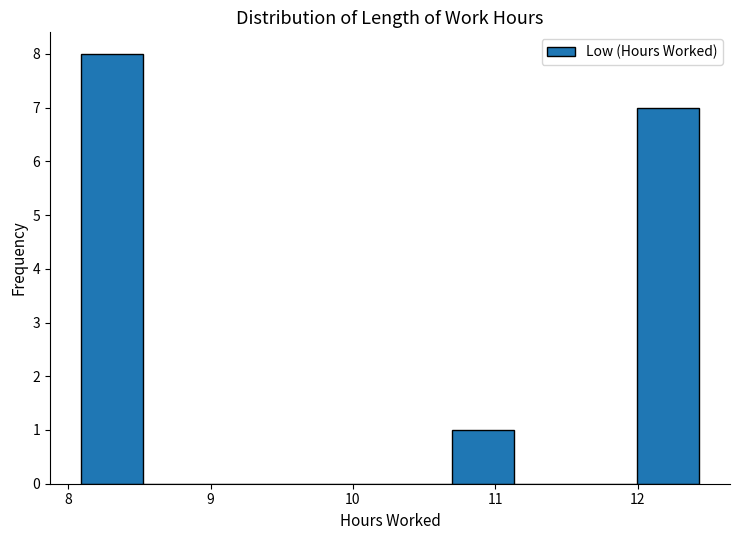

How tall is the bar that spans 10.7 to 11.1 on the x-axis? Neither the bar edges nor the heights are printed on the chart, so give them approximately, as read against the axes.

1